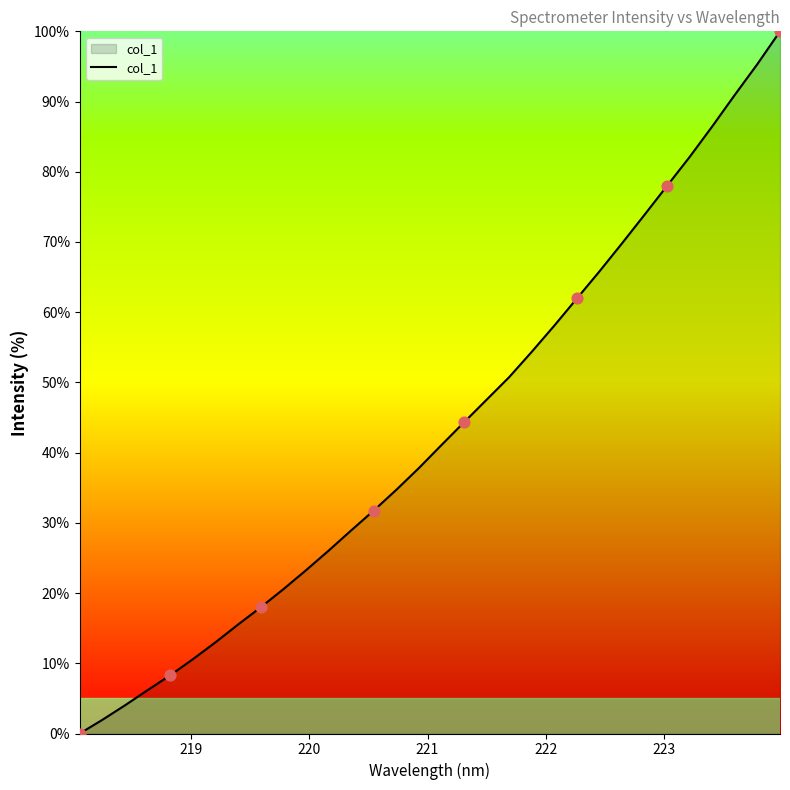

What is the difference between the maximum and minimum values?

100.0